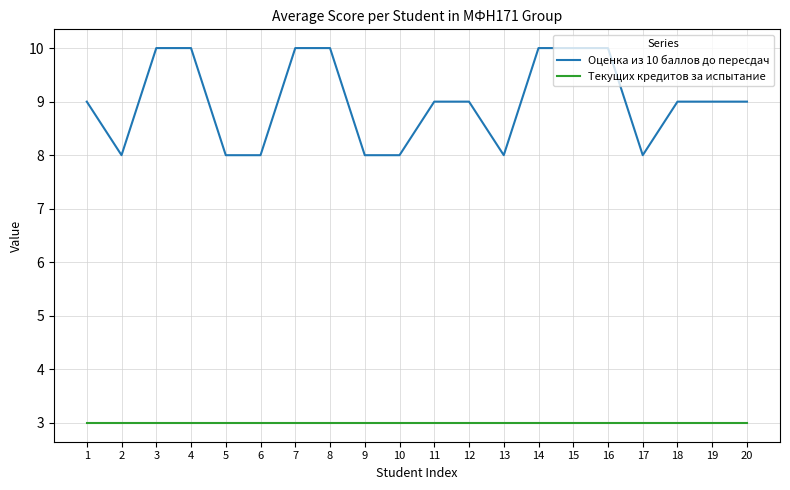

Count the Оценка из 10 баллов до пересдач values in the range 8 to 10.

20